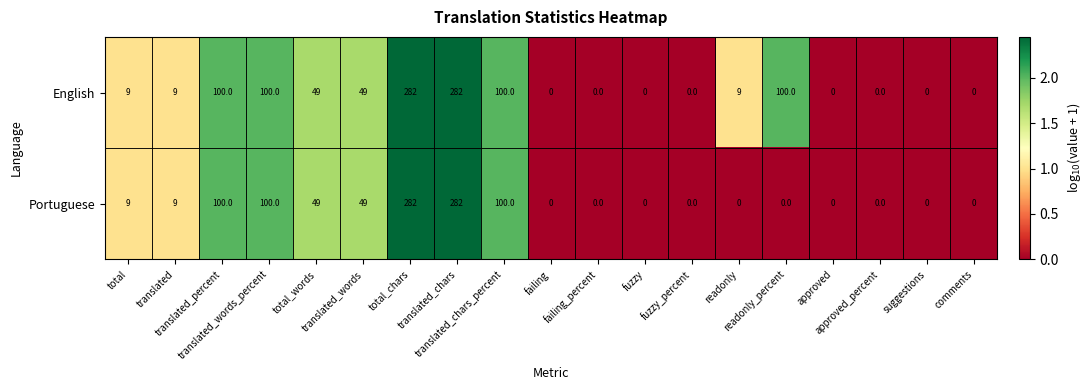

What is the difference between the maximum and minimum values in the Portuguese series?

282